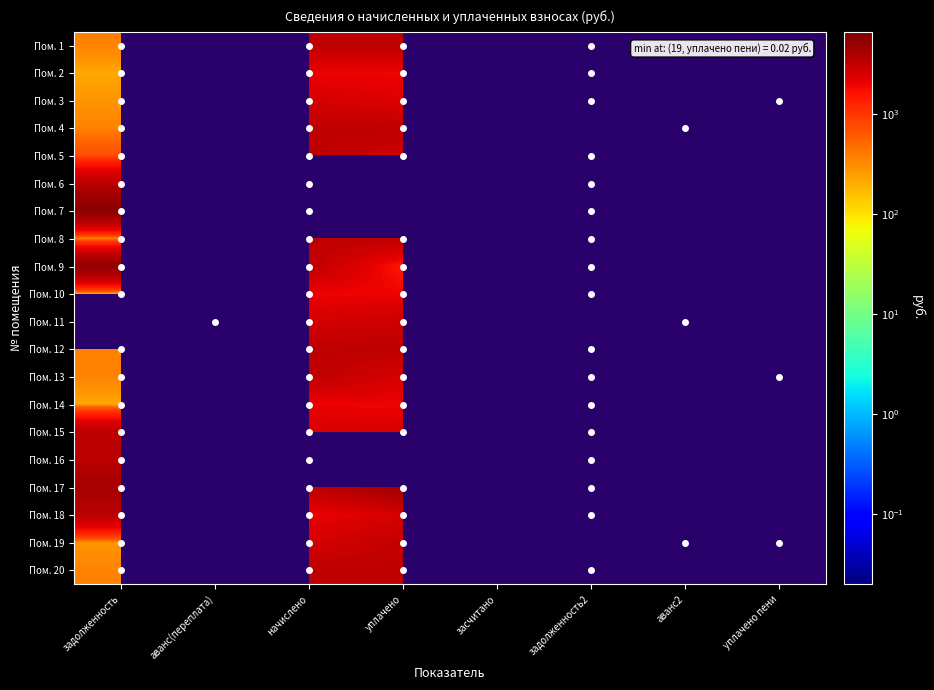

How many distinct data groups are displayed?

20